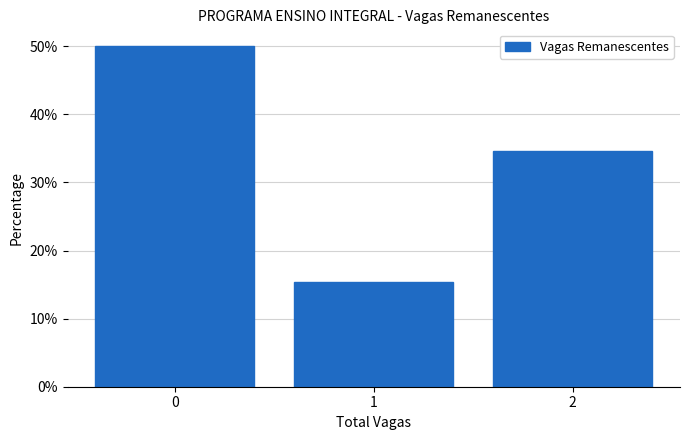

Which range on the x-axis has the tallest bar?

-0.5 to 0.5